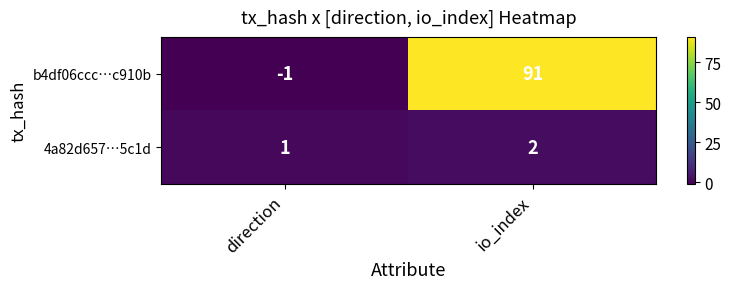

Rank the categories by b4df06ccc…c910b value from lowest to highest.

direction, io_index